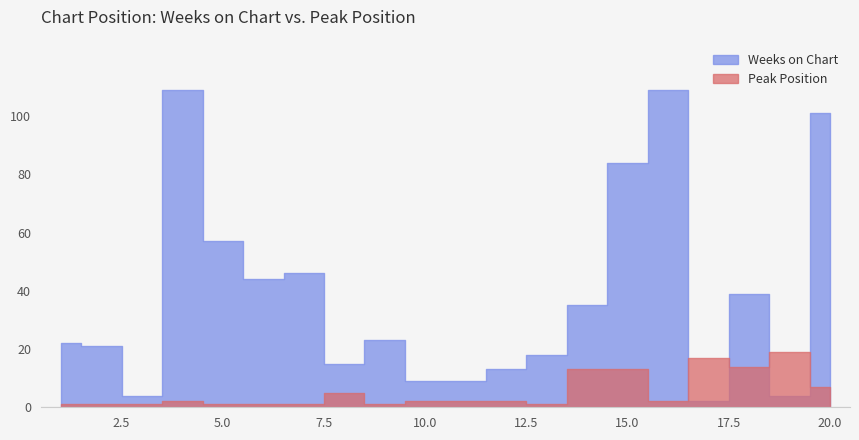

Which series has the largest total across all categories?

Weeks on Chart